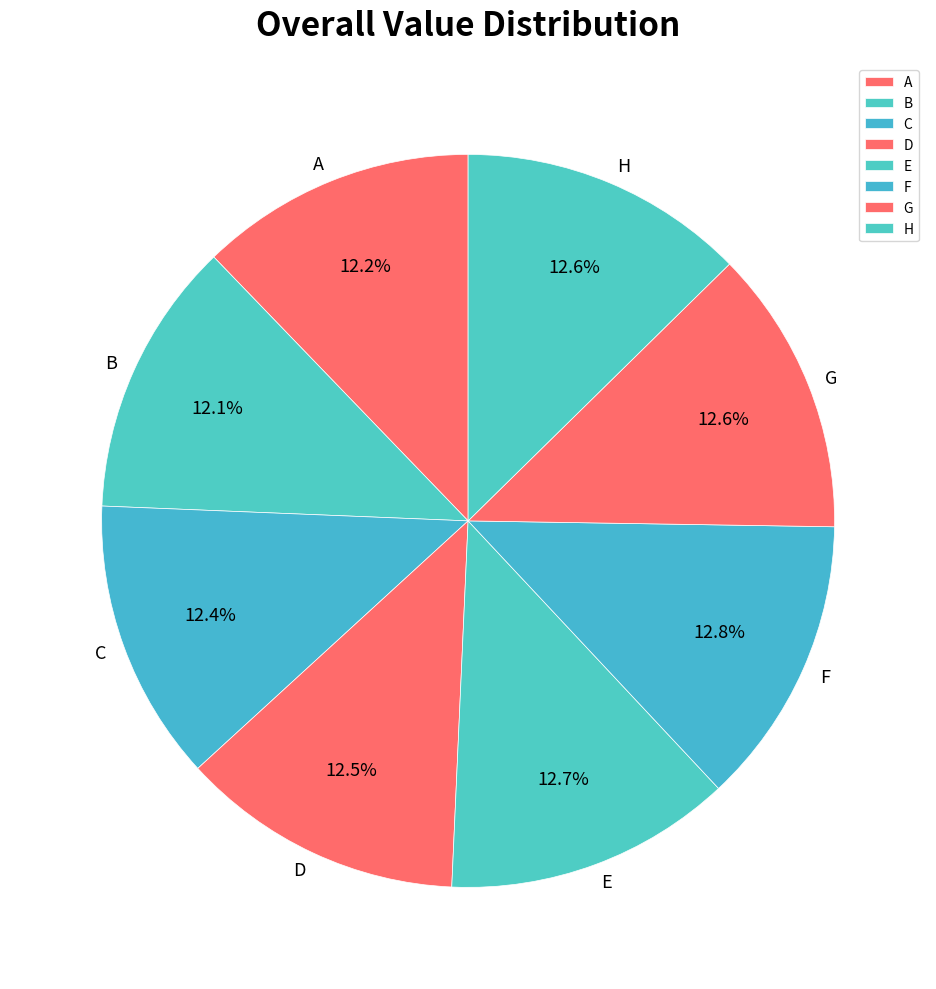

What percentage do F and D together represent?

25.3%